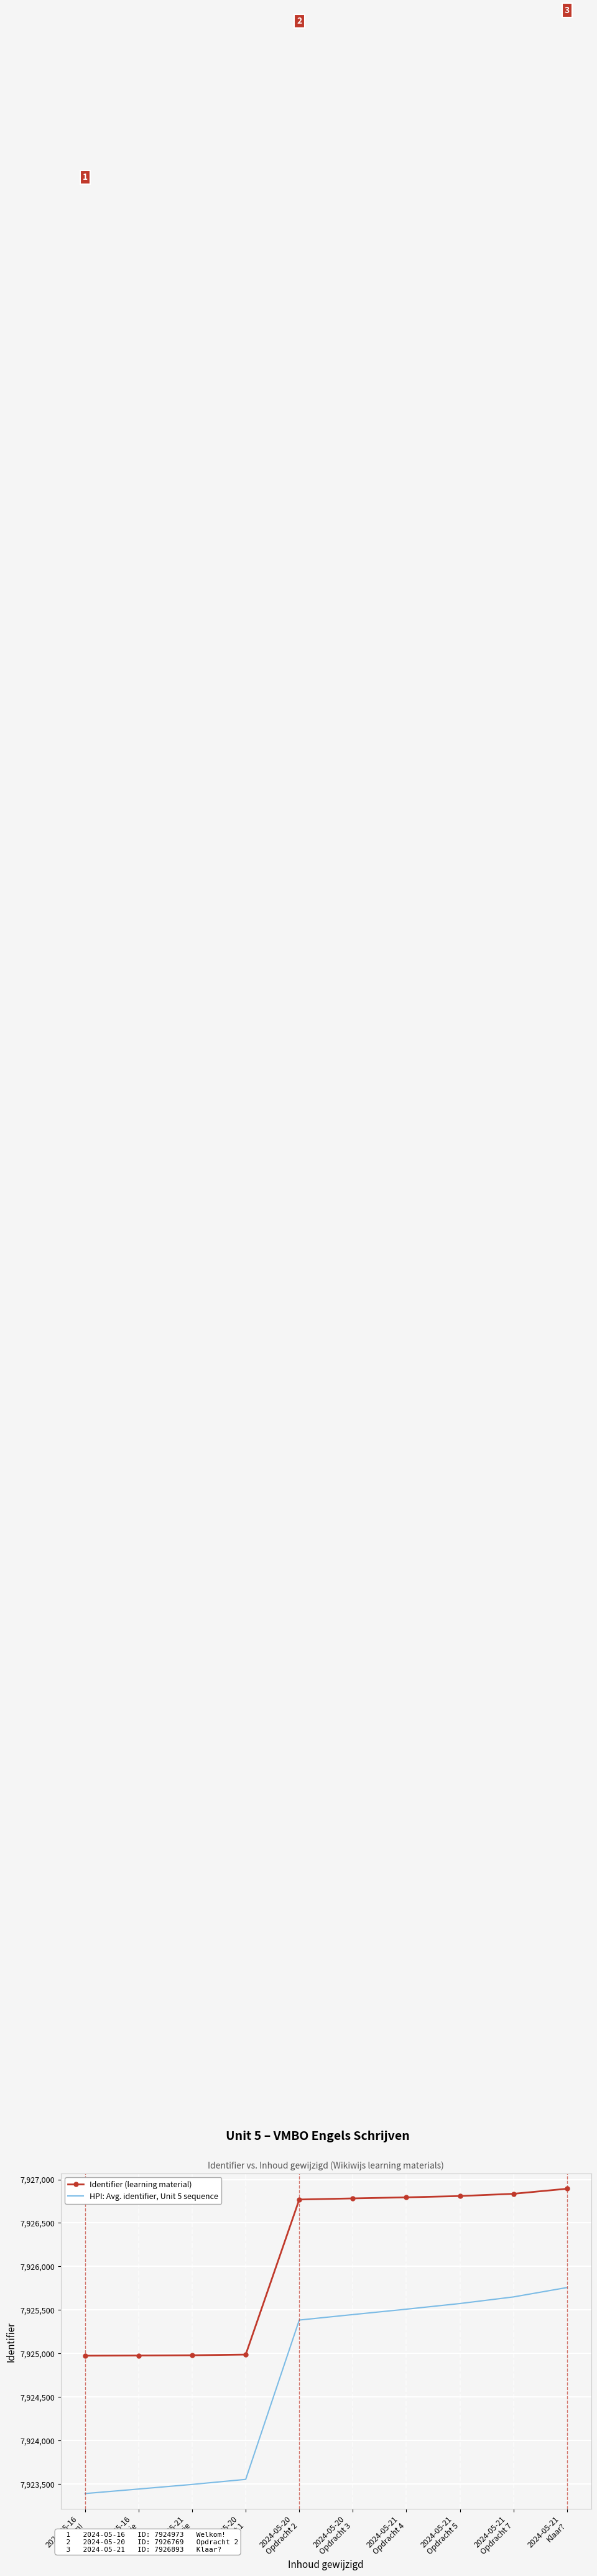

Which series has the widest spread of values?

HPI: Avg. identifier, Unit 5 sequence